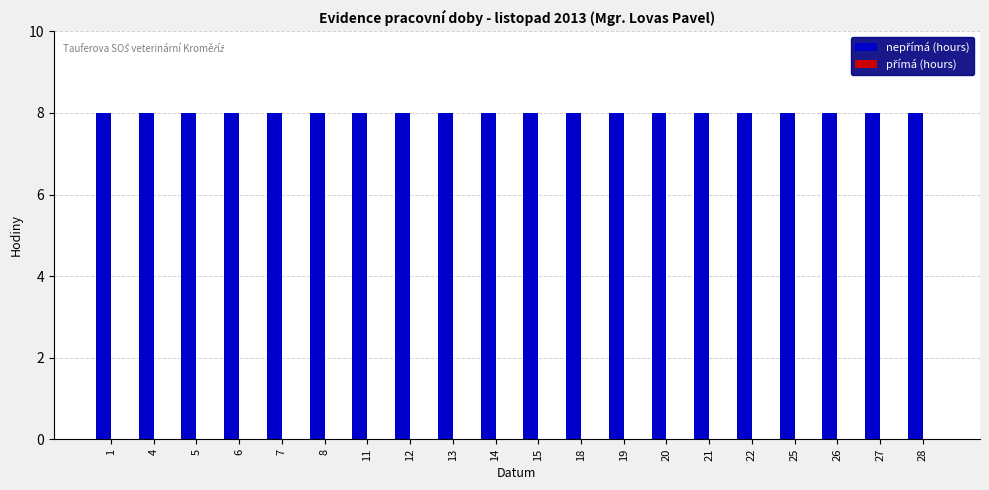

What is the total value across all series at 28?

8